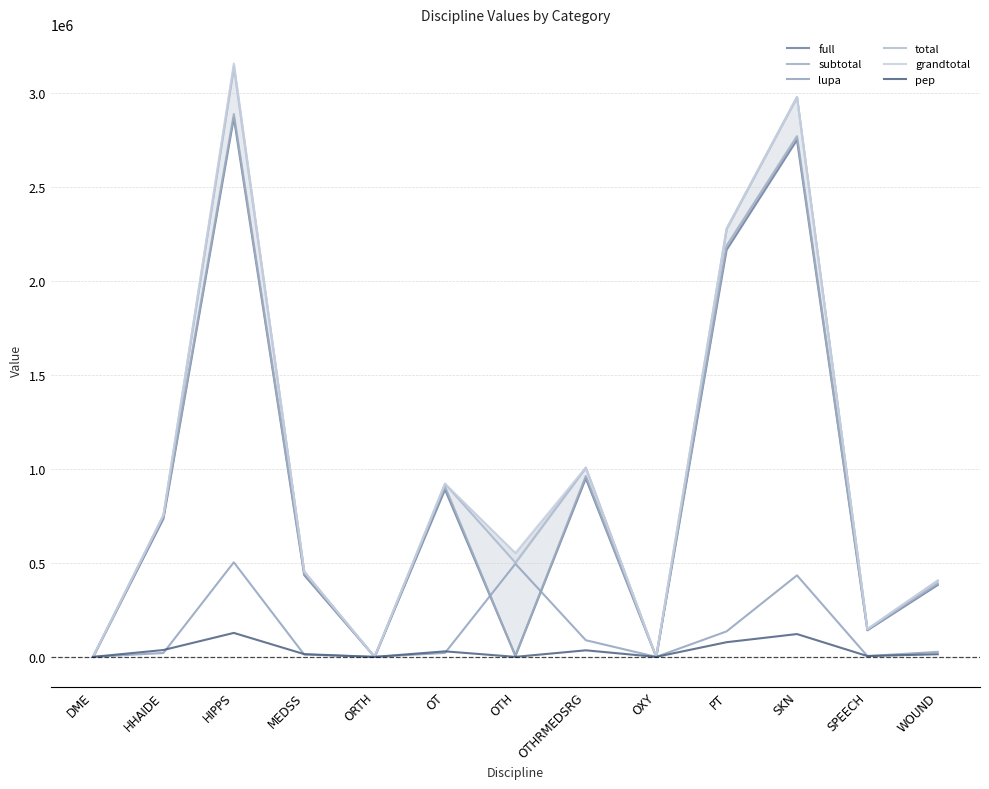

True or false: total has a value of 147412 at SPEECH.

True